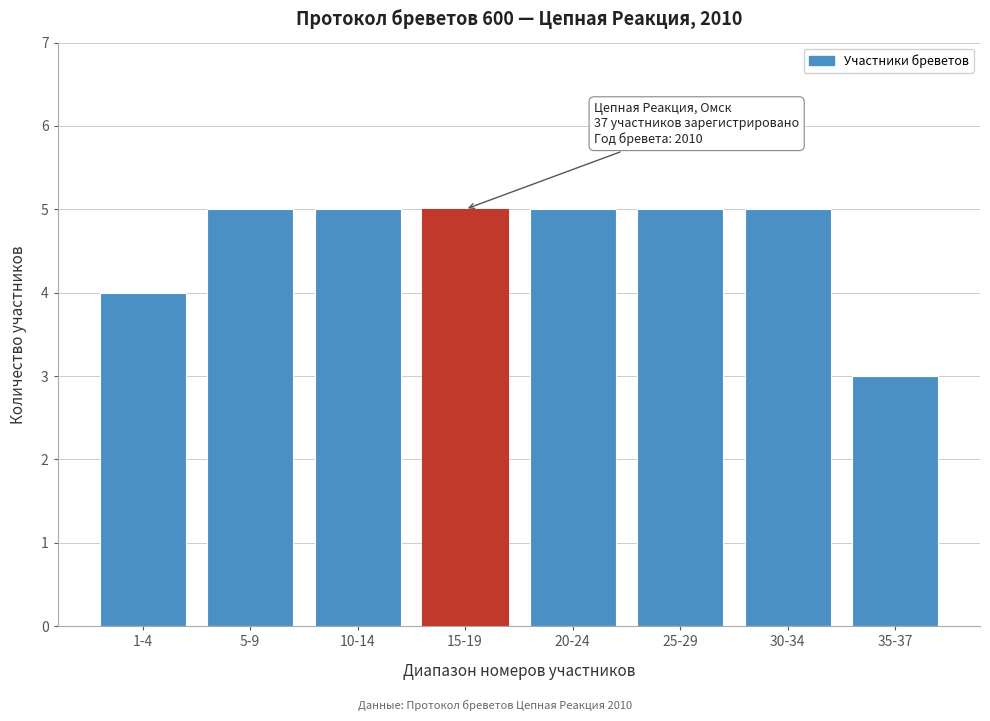

Reading right to left, extract all data points from this chart.

3	5	5	5	5	5	5	4